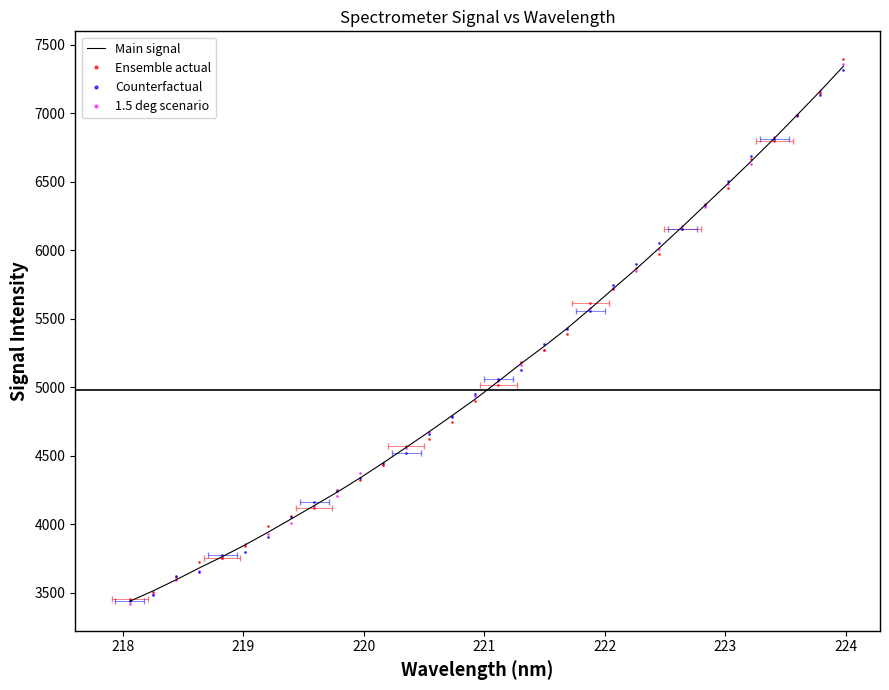

Is this an area chart (filled region under the line)?

No